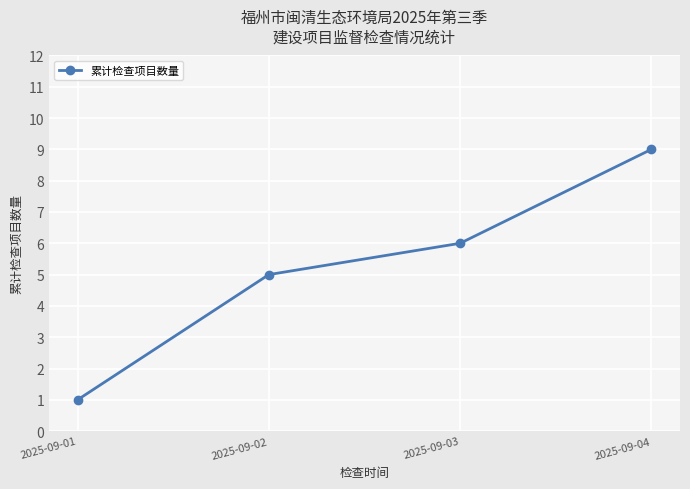

Read the value at 2025-09-02.

5